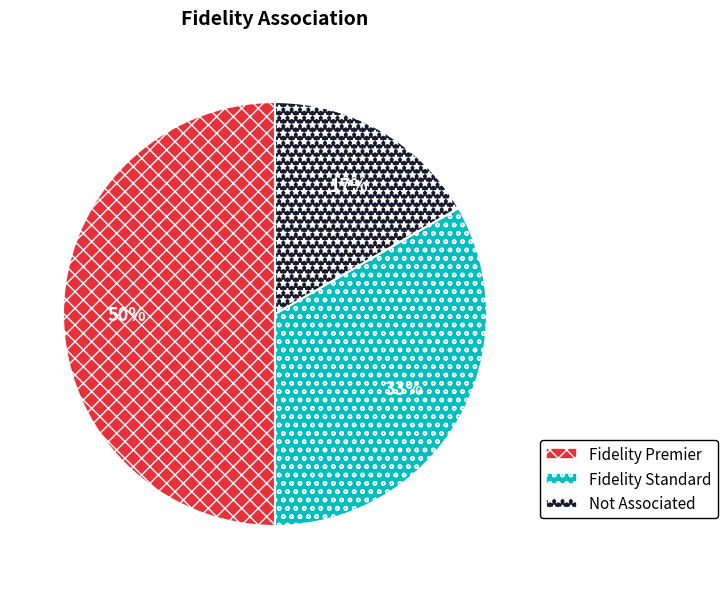

True or false: Fidelity Standard accounts for 44% of the total.

False